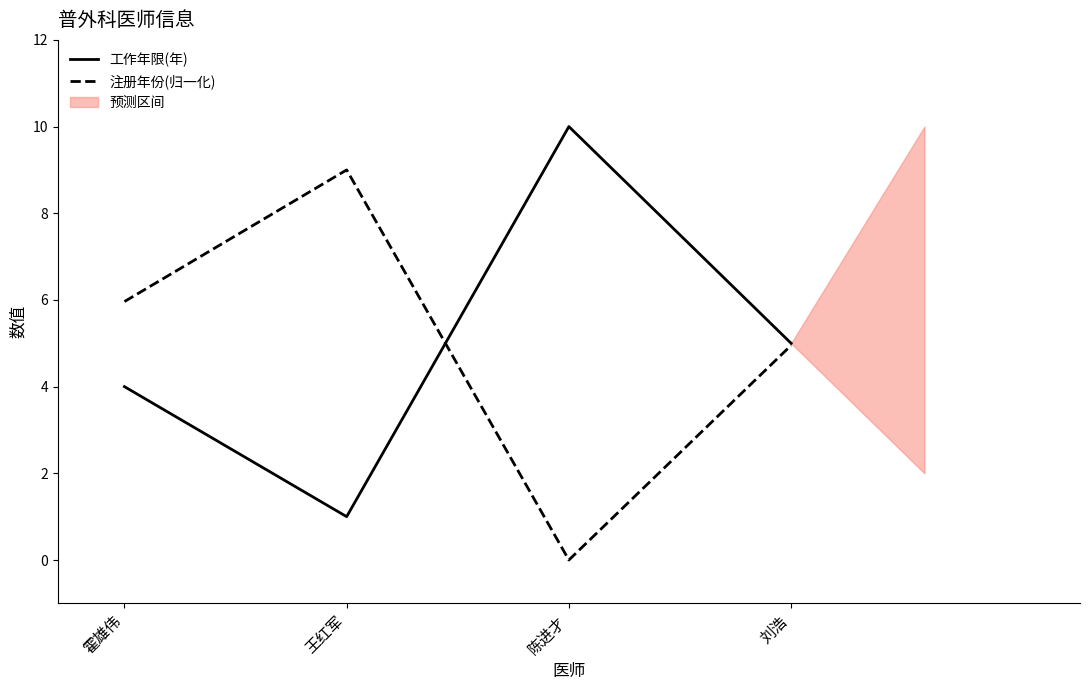

True or false: 注册年份(归一化) has a value of 5.0 at 刘浩.

True